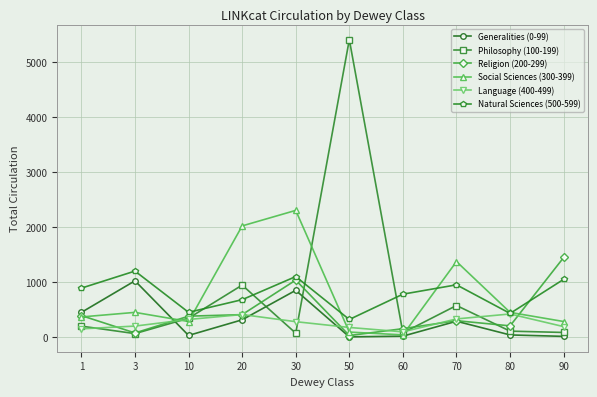

How many interior local valleys does the Social Sciences (300-399) series have?

2